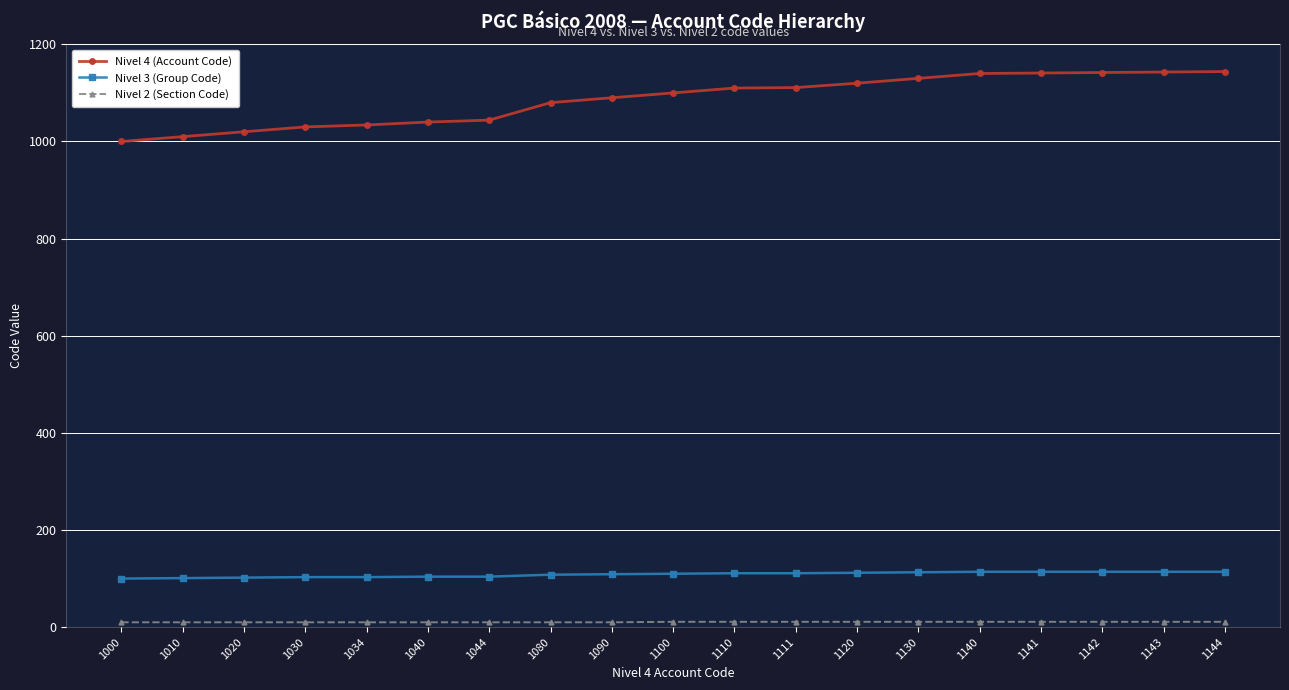

True or false: Nivel 3 (Group Code) and Nivel 4 (Account Code) cross at least once.

False